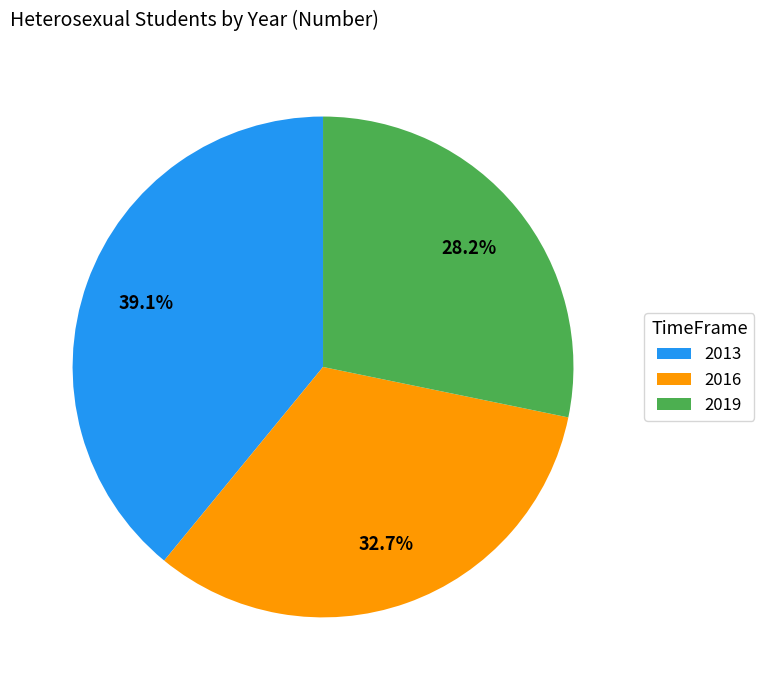

How many segments does this pie chart have?

3